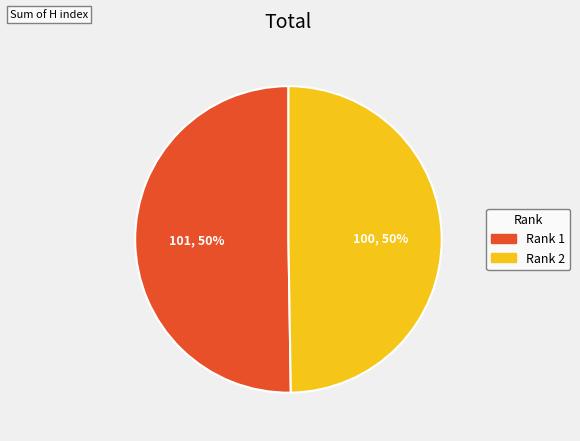

Do Rank 1 and Rank 2 together represent more than half of the pie?

Yes